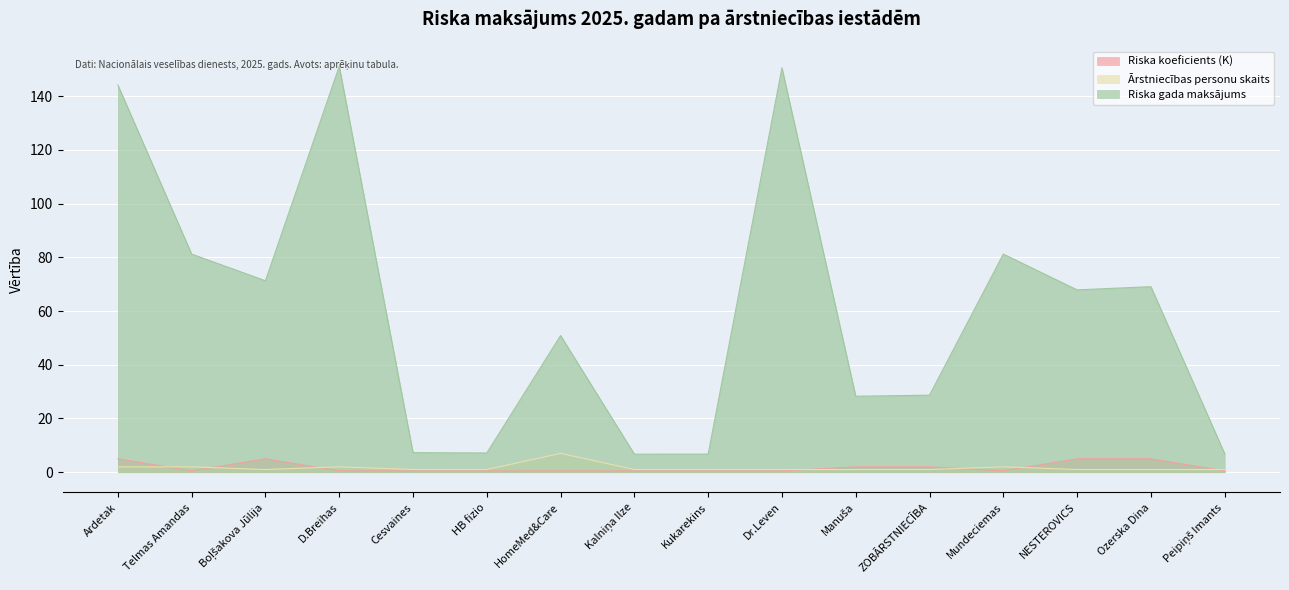

What is the spread (max minus min) of values at Ardetak?

142.1